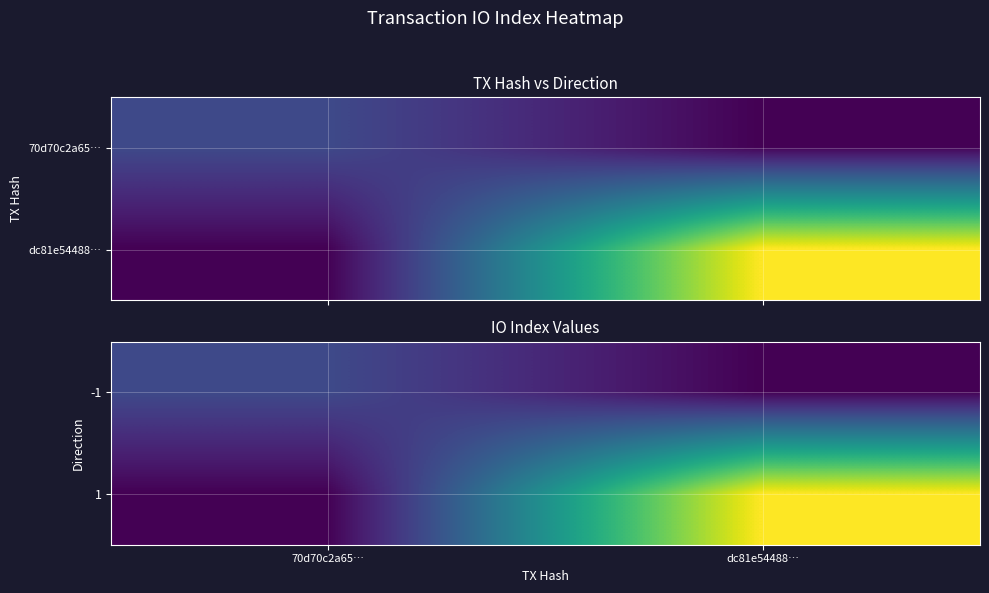

Rank the series by their maximum value, from highest to lowest.

1, -1